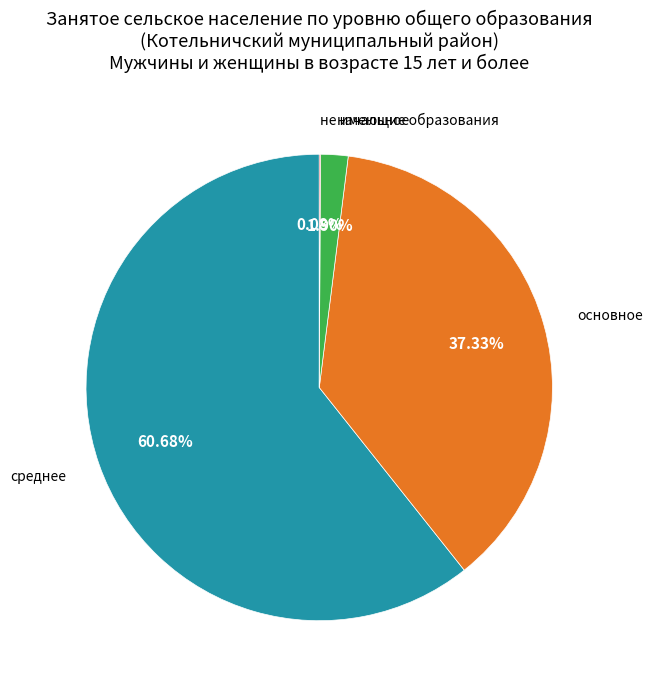

Which slice represents more than half of the pie?

среднее